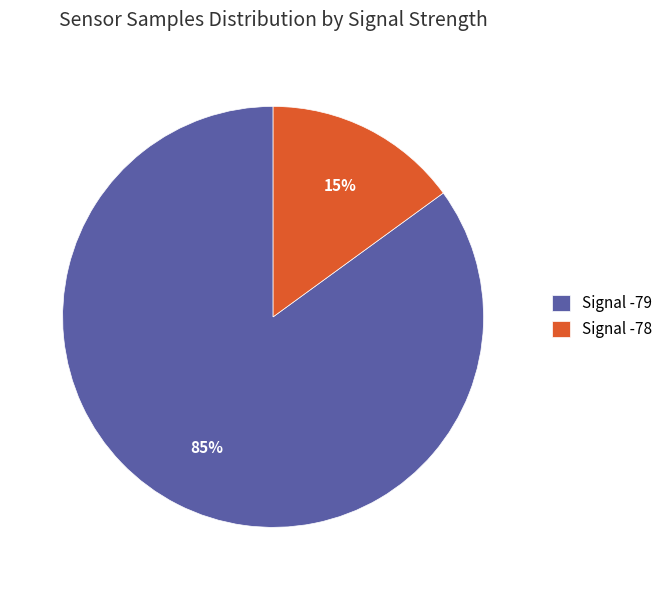

Which has a higher value, Signal -78 or Signal -79?

Signal -79